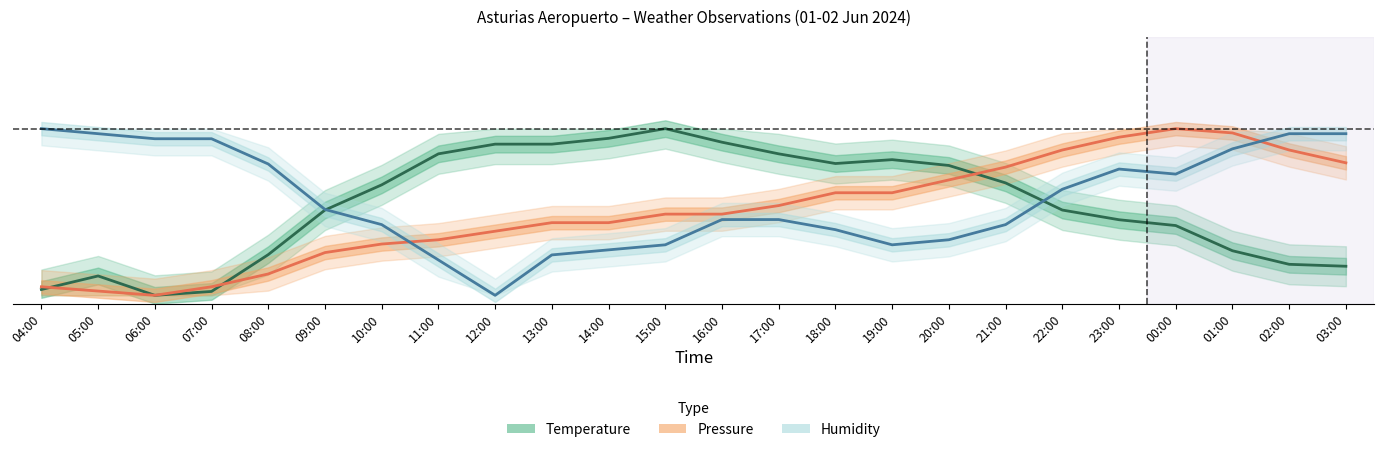

Reading left to right, list all the values displayed in this chart.

Temperature: 04:00=0.0	05:00=0.1	06:00=0.0	07:00=0.0	08:00=0.2	09:00=0.5	10:00=0.7	11:00=0.8	12:00=0.9	13:00=0.9	14:00=0.9	15:00=1.0	16:00=0.9	17:00=0.8	18:00=0.8	19:00=0.8	20:00=0.8	21:00=0.7	22:00=0.5	23:00=0.5	00:00=0.4	01:00=0.3	02:00=0.2	03:00=0.2
Humidity: 04:00=1.0	05:00=1.0	06:00=0.9	07:00=0.9	08:00=0.8	09:00=0.5	10:00=0.4	11:00=0.2	12:00=0.0	13:00=0.2	14:00=0.3	15:00=0.3	16:00=0.5	17:00=0.5	18:00=0.4	19:00=0.3	20:00=0.3	21:00=0.4	22:00=0.6	23:00=0.8	00:00=0.7	01:00=0.9	02:00=1.0	03:00=1.0
Pressure: 04:00=0.1	05:00=0.0	06:00=0.0	07:00=0.1	08:00=0.1	09:00=0.3	10:00=0.3	11:00=0.3	12:00=0.4	13:00=0.4	14:00=0.4	15:00=0.5	16:00=0.5	17:00=0.5	18:00=0.6	19:00=0.6	20:00=0.7	21:00=0.8	22:00=0.9	23:00=0.9	00:00=1.0	01:00=1.0	02:00=0.9	03:00=0.8